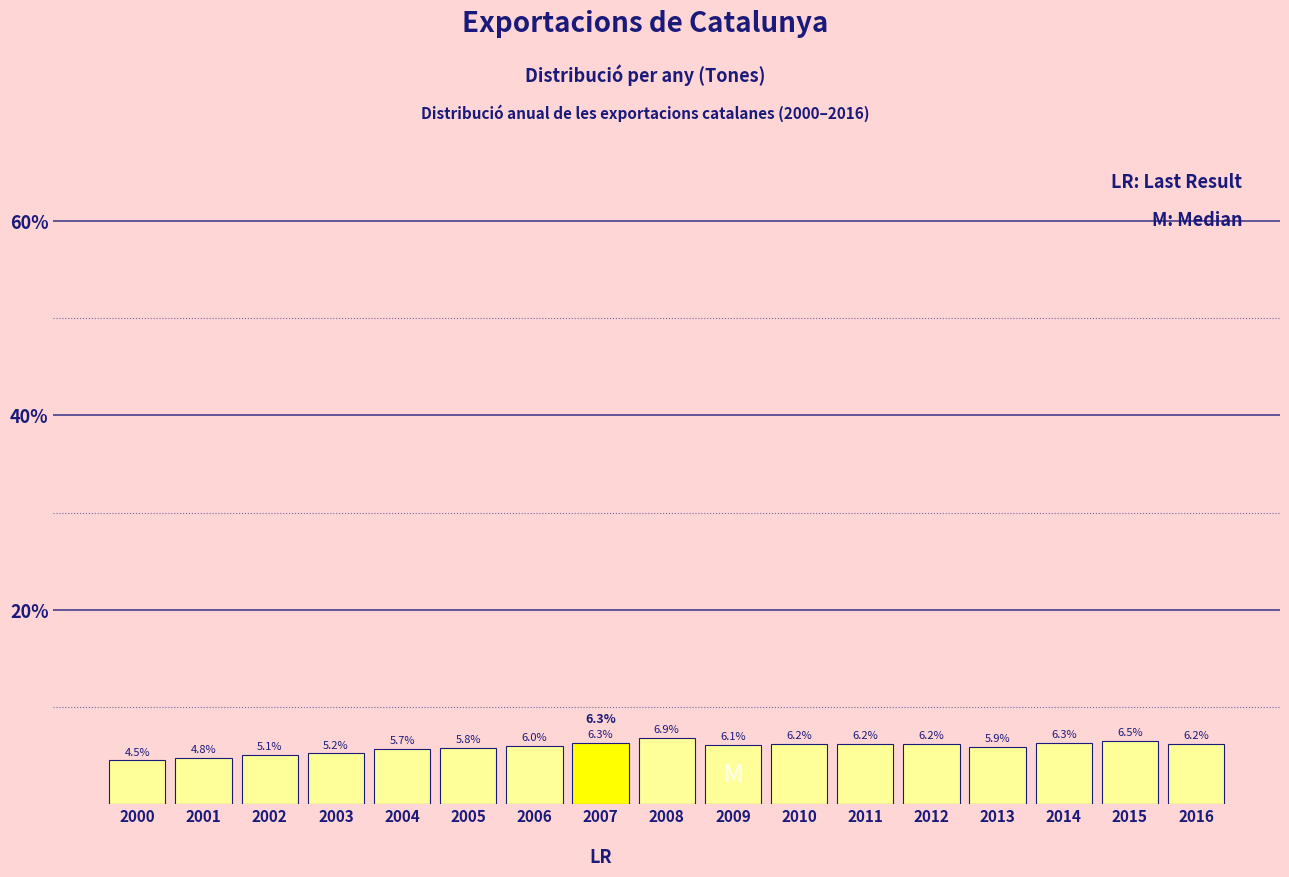

Reading left to right, extract all data points from this chart.

2000=4.5	2001=4.8	2002=5.1	2003=5.2	2004=5.7	2005=5.8	2006=6.0	2007=6.3	2008=6.9	2009=6.1	2010=6.2	2011=6.2	2012=6.2	2013=5.9	2014=6.3	2015=6.5	2016=6.2